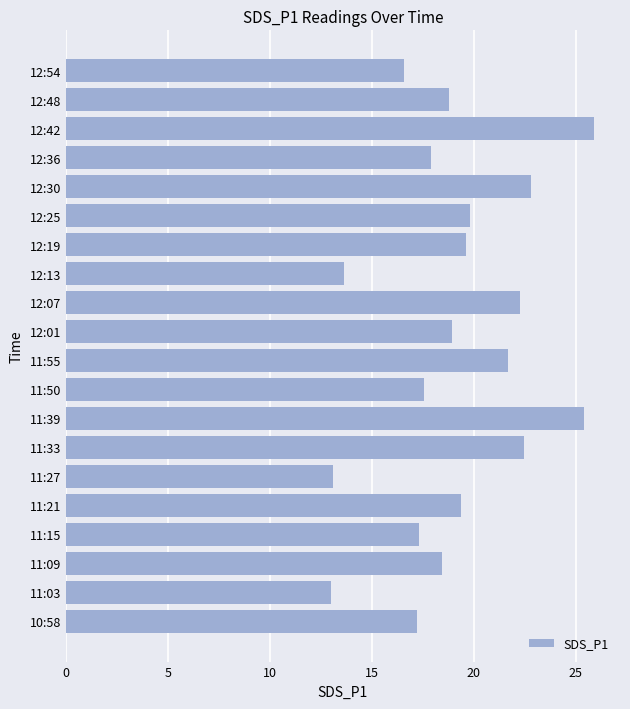

Approximately how many times larger is the value at 12:19 compared to 12:13?

1.4